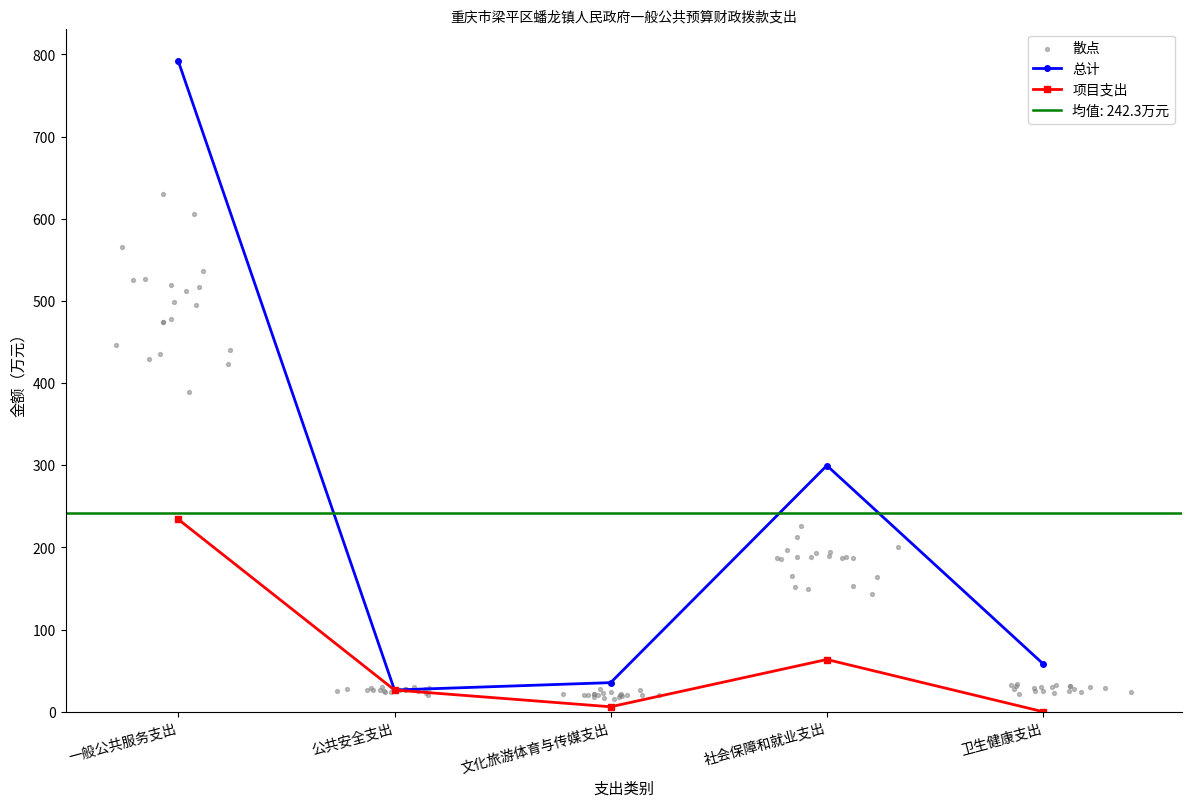

What are all the series names shown in the legend?

总计, 项目支出